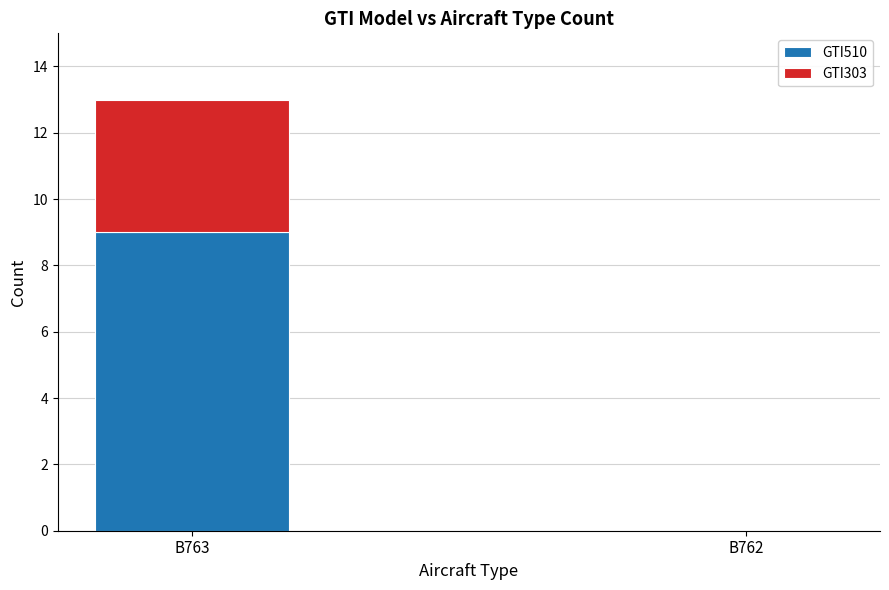

At which category is the sum across all series the highest?

B763